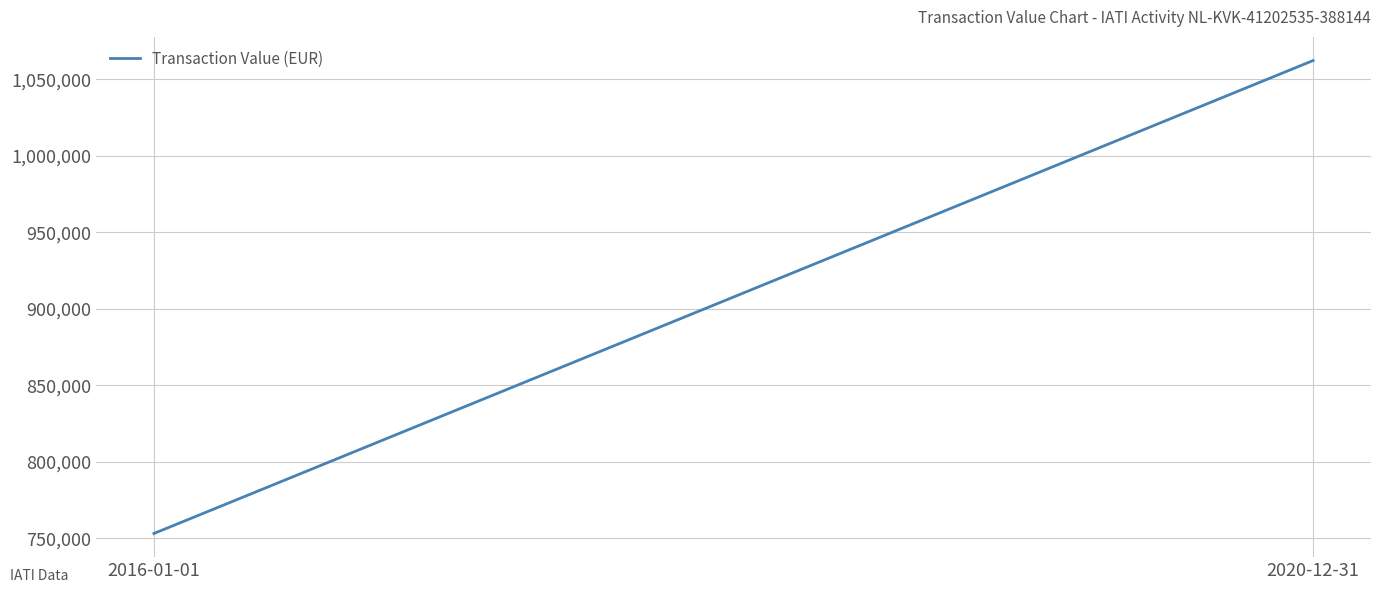

What is the approximate value at 2020-12-31, to the nearest 50?

1062150